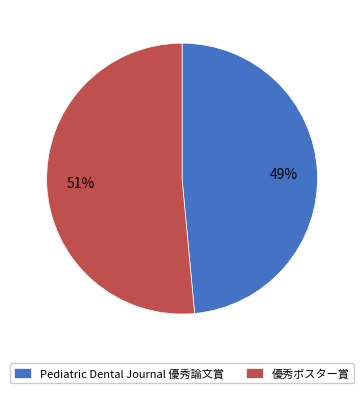

To the nearest percent, what percentage of the pie is Pediatric Dental Journal 優秀論文賞?

49%